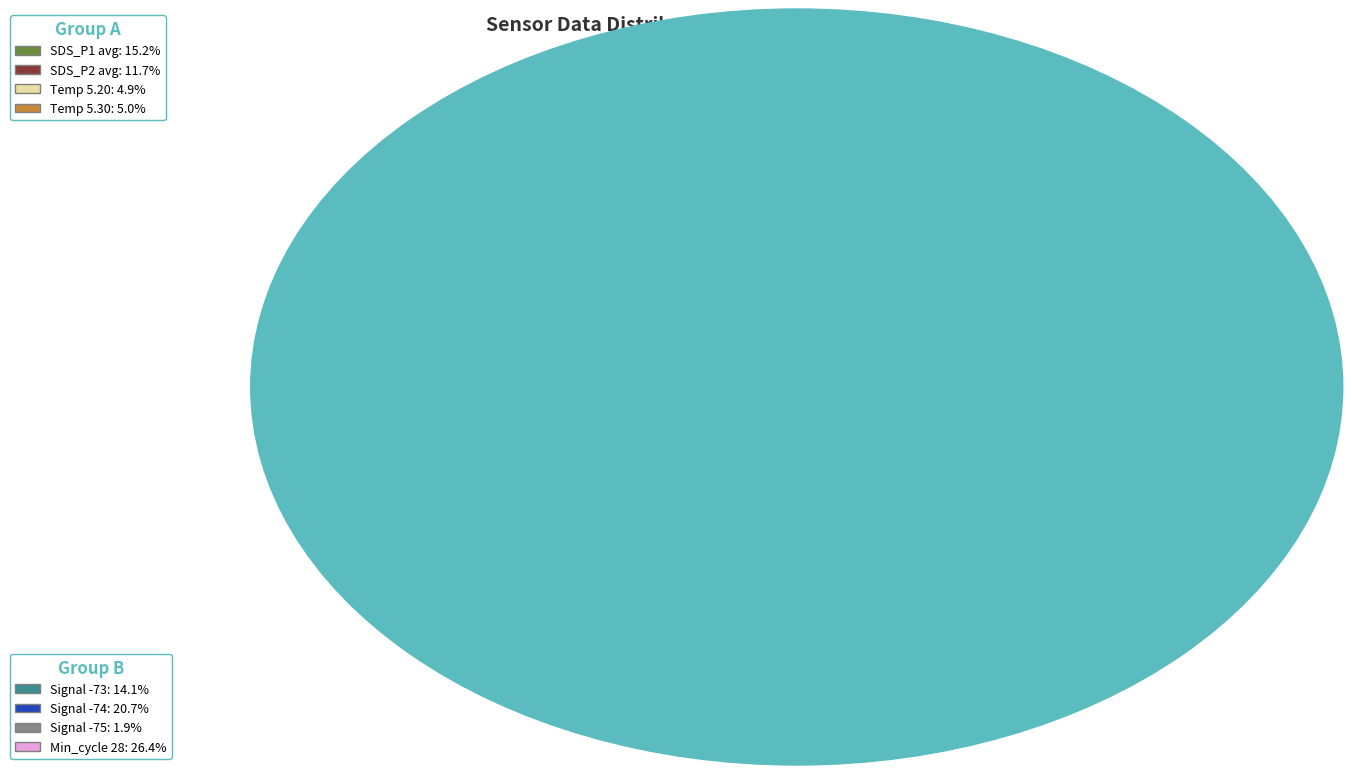

Which slice is the largest?

Min_cycle 28: 26.4%